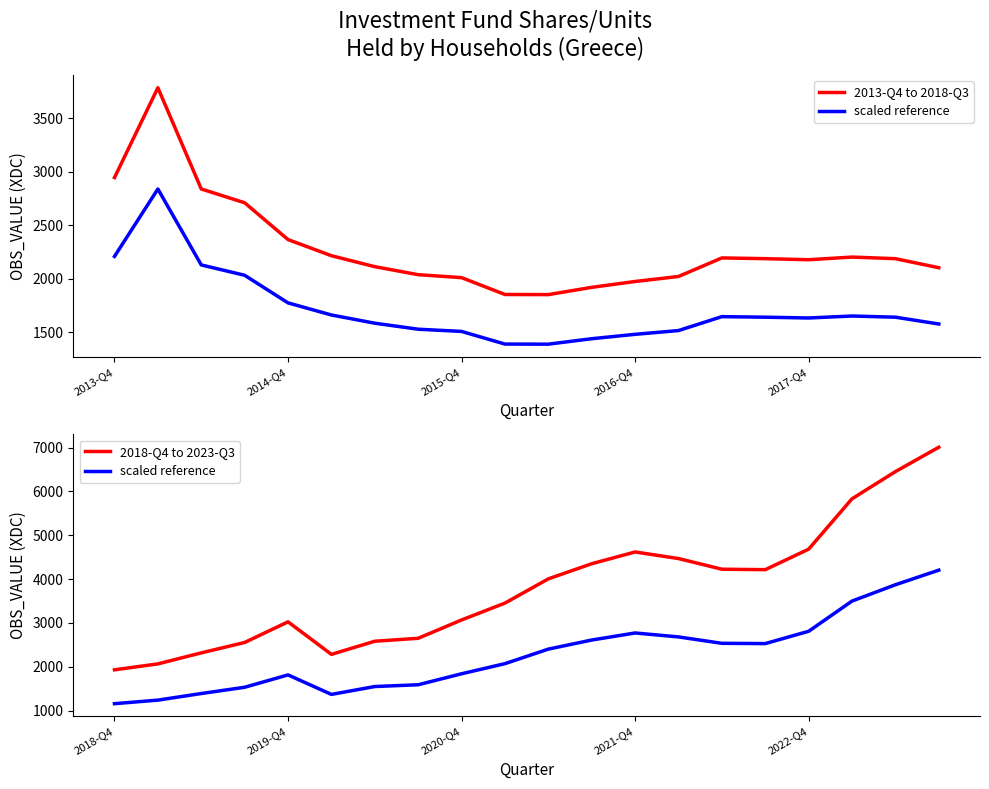

Rank the series by their maximum value, from lowest to highest.

2013-Q4 to 2018-Q3, scaled reference, 2018-Q4 to 2023-Q3